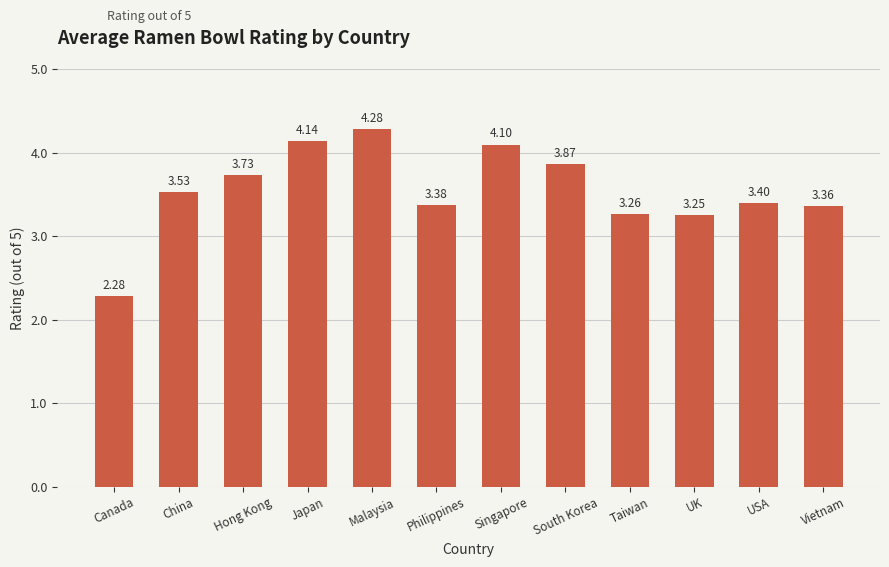

Approximately how many times larger is the value at Taiwan compared to Philippines?

1.0